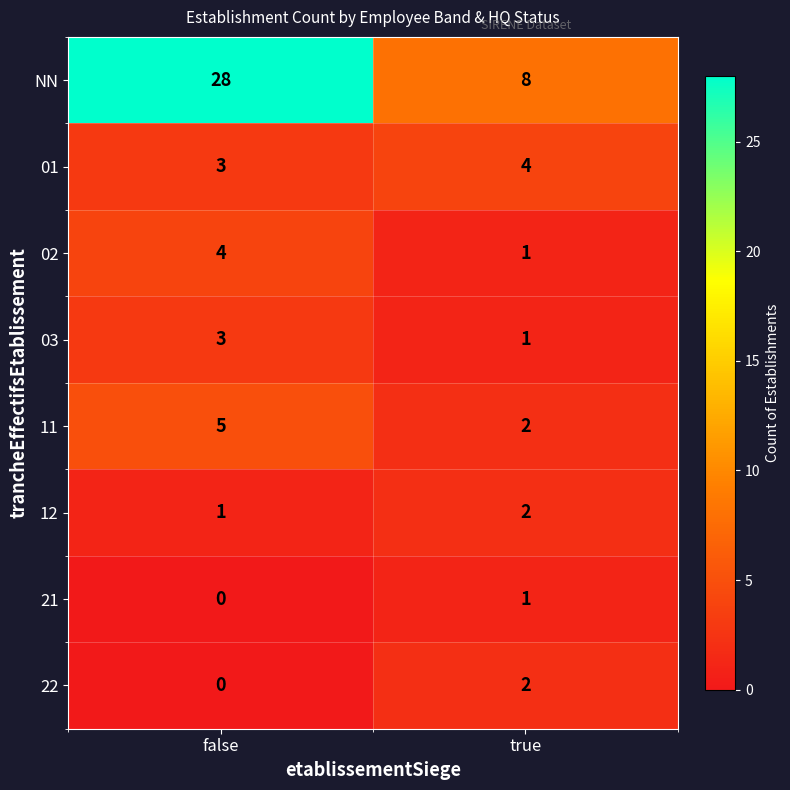

Which series has the largest range (max minus min)?

NN